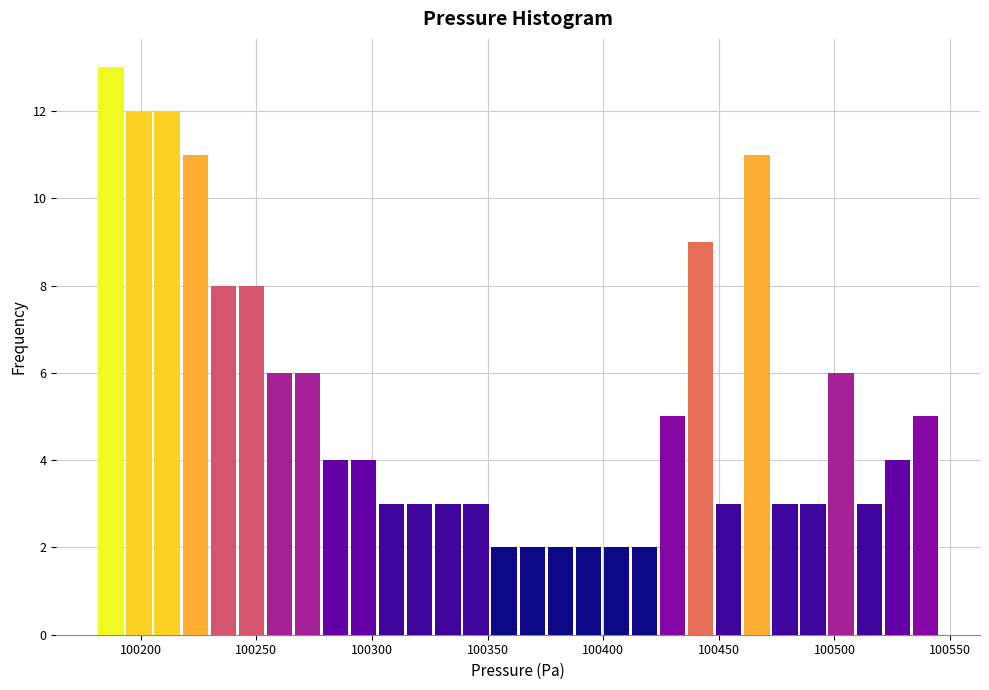

Read against the x-axis, roughly where is the centre of the tallest bar?

100185